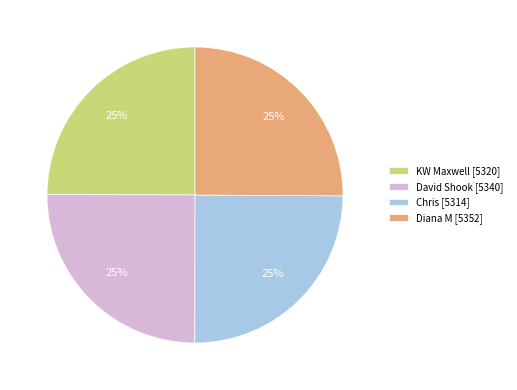

Count the number of slices in the pie.

4